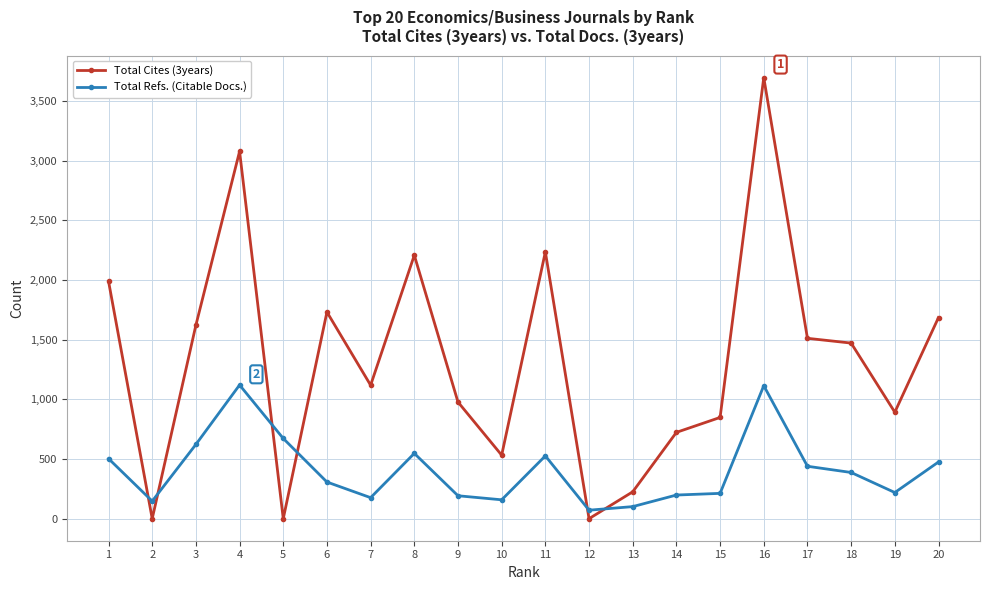

What are all the series names shown in the legend?

Total Cites (3years), Total Refs. (Citable Docs.)